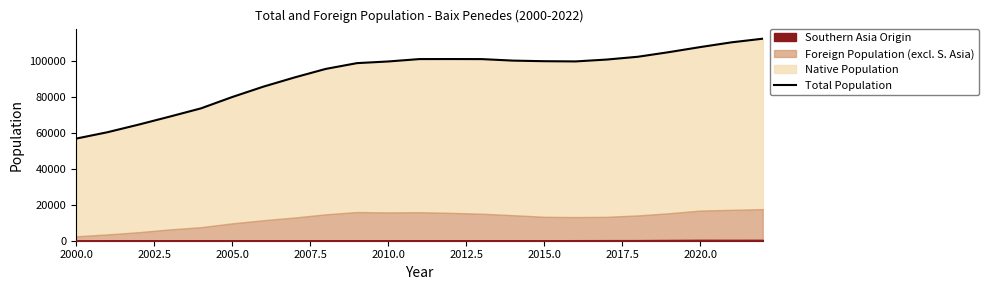

How many lines are shown in the chart?

1